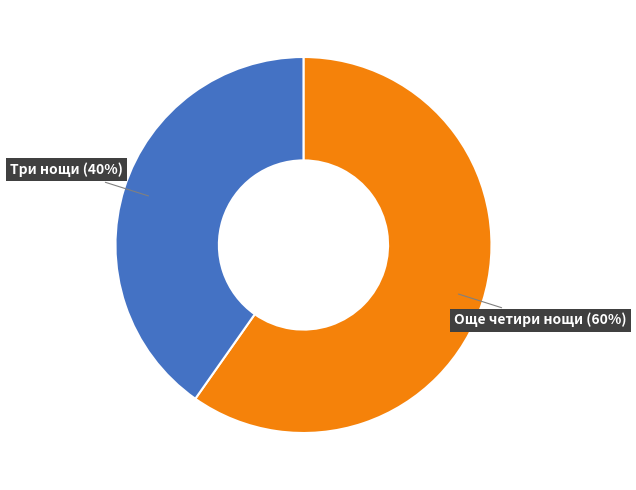

Is there any slice that represents more than half of the pie?

Yes